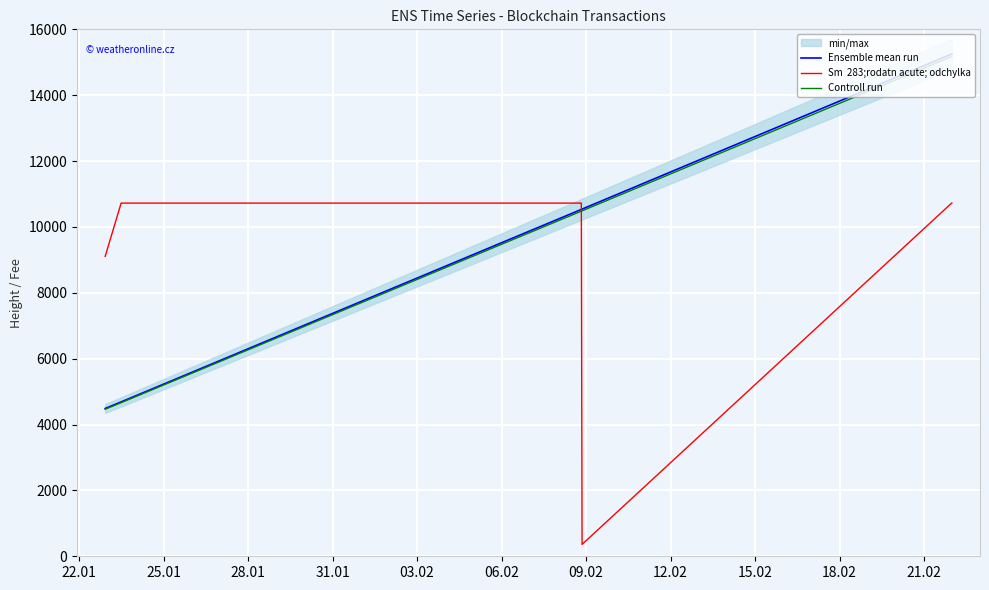

What is the label of the 4th point from the left?

31.01